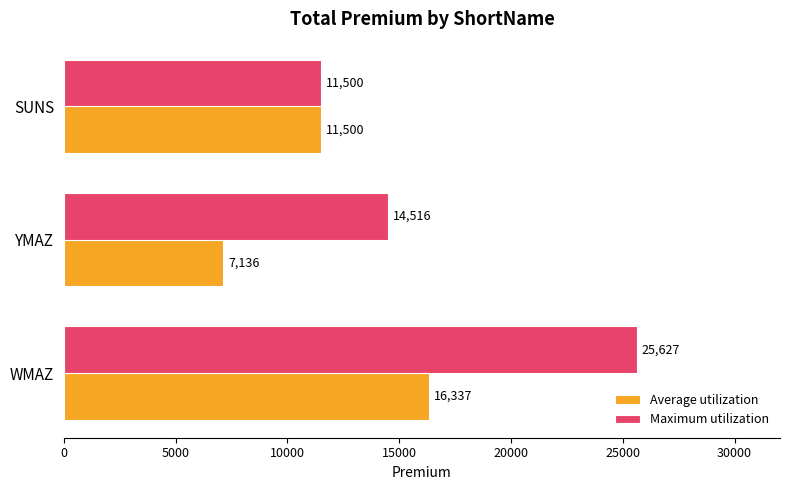

At which label does Maximum utilization reach its peak?

WMAZ